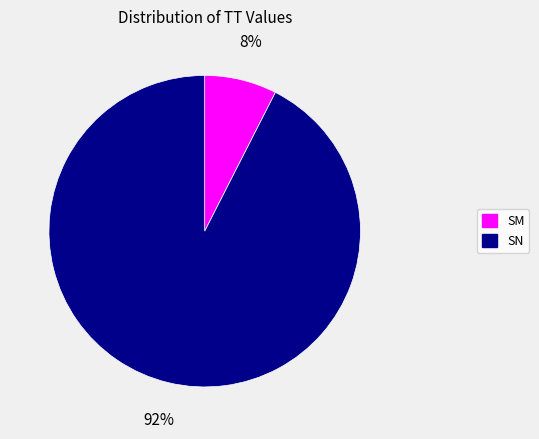

Rank the categories by value from lowest to highest.

SM, SN